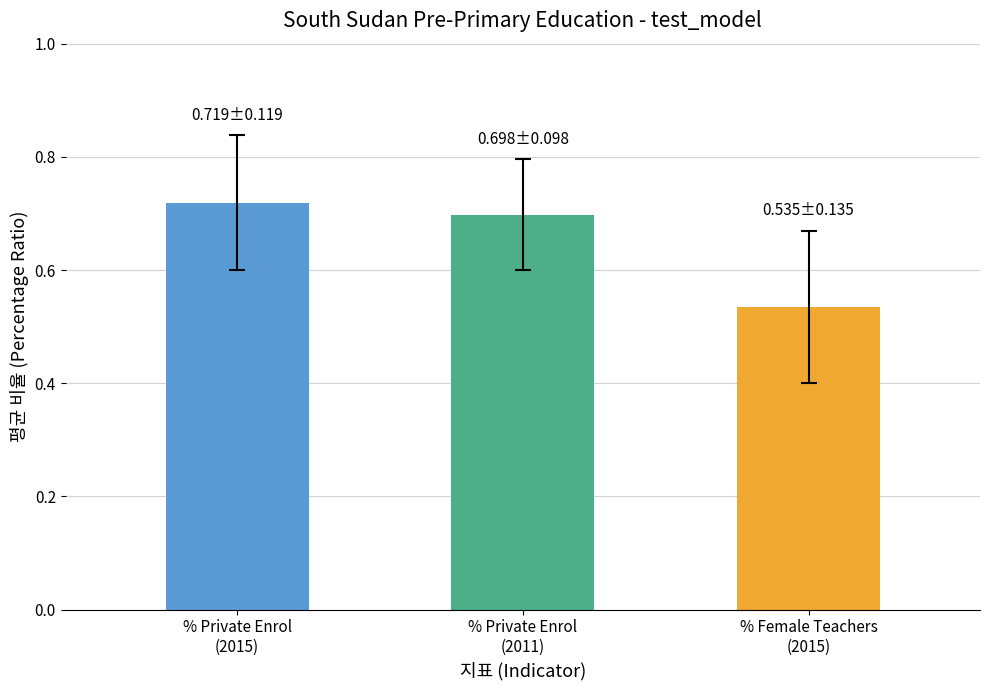

At which label is the value closest to 0?

% Female Teachers
(2015)